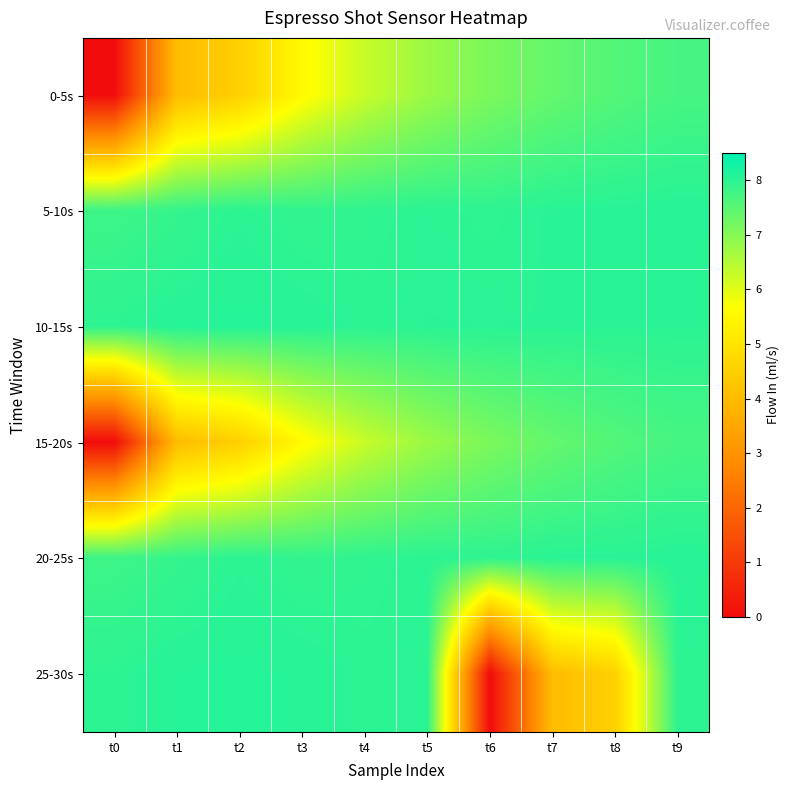

Reading left to right, list all the values displayed in this chart.

0-5s: t0=0.0	t1=4.0	t2=4.5	t3=5.5	t4=6.3	t5=6.8	t6=7.1	t7=7.4	t8=7.6	t9=7.7
5-10s: t0=7.8	t1=7.9	t2=8.0	t3=7.9	t4=8.0	t5=8.0	t6=8.0	t7=8.0	t8=8.0	t9=8.1
10-15s: t0=8.0	t1=8.1	t2=8.1	t3=8.1	t4=8.0	t5=8.0	t6=8.0	t7=8.0	t8=8.0	t9=8.0
15-20s: t0=0.0	t1=4.0	t2=4.5	t3=5.5	t4=6.3	t5=6.8	t6=7.1	t7=7.4	t8=7.6	t9=7.7
20-25s: t0=7.8	t1=7.9	t2=8.0	t3=7.9	t4=8.0	t5=8.0	t6=8.0	t7=8.0	t8=8.0	t9=8.1
25-30s: t0=8.0	t1=8.1	t2=8.1	t3=8.1	t4=8.0	t5=8.0	t6=0.0	t7=4.0	t8=4.5	t9=8.0